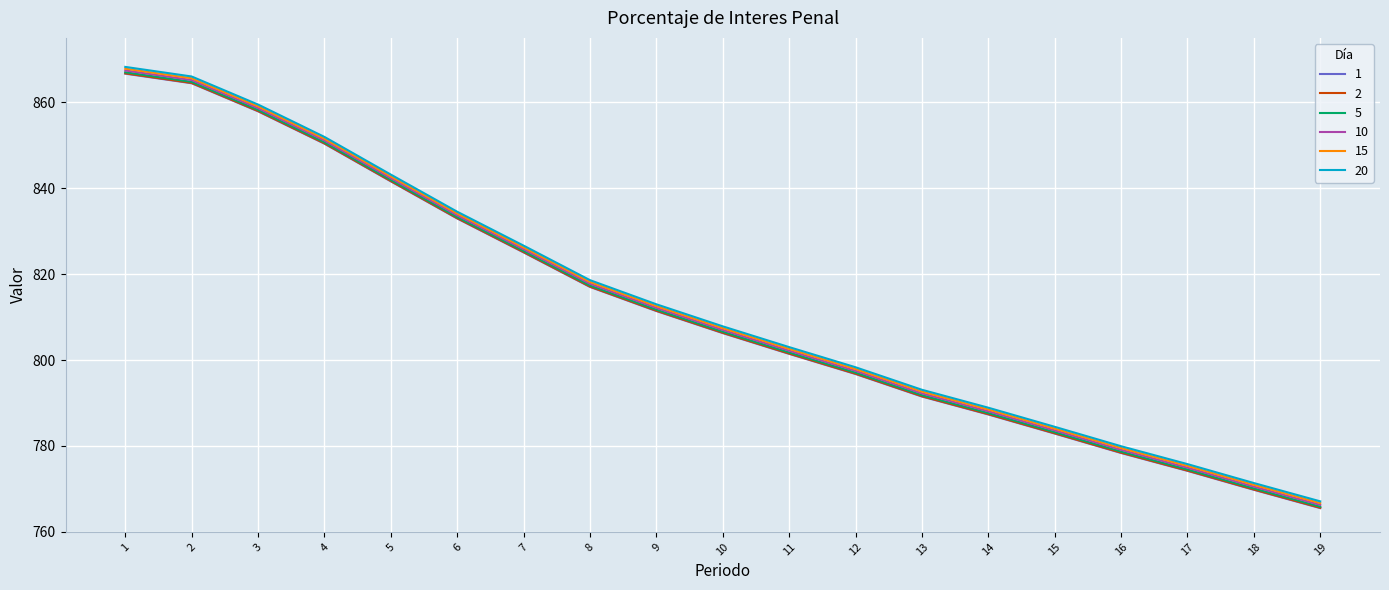

Reading right to left, transcribe all the data shown in this chart.

1: 19=765.5	18=769.8	17=774.2	16=778.4	15=782.9	14=787.3	13=791.5	12=796.8	11=801.4	10=806.3	9=811.4	8=817.0	7=825.1	6=833.0	5=841.6	4=850.4	3=857.9	2=864.4	1=866.7
2: 19=765.6	18=769.9	17=774.3	16=778.4	15=783.0	14=787.4	13=791.6	12=796.8	11=801.5	10=806.4	9=811.5	8=817.1	7=825.1	6=833.0	5=841.7	4=850.5	3=858.0	2=864.5	1=866.8
5: 19=765.9	18=770.1	17=774.5	16=778.7	15=783.2	14=787.7	13=791.8	12=797.1	11=801.8	10=806.6	9=811.7	8=817.4	7=825.4	6=833.3	5=841.9	4=850.7	3=858.2	2=864.8	1=867.0
10: 19=766.3	18=770.5	17=775.0	16=779.1	15=783.6	14=788.1	13=792.3	12=797.5	11=802.2	10=807.0	9=812.2	8=817.8	7=825.8	6=833.7	5=842.3	4=851.1	3=858.7	2=865.2	1=867.4
15: 19=766.7	18=771.0	17=775.4	16=779.5	15=784.0	14=788.5	13=792.7	12=797.9	11=802.6	10=807.4	9=812.6	8=818.2	7=826.2	6=834.1	5=842.8	4=851.5	3=859.1	2=865.6	1=867.8
20: 19=767.1	18=771.4	17=775.8	16=779.9	15=784.5	14=788.9	13=793.1	12=798.3	11=803.0	10=807.8	9=813.0	8=818.6	7=826.6	6=834.5	5=843.2	4=851.9	3=859.5	2=866.0	1=868.2